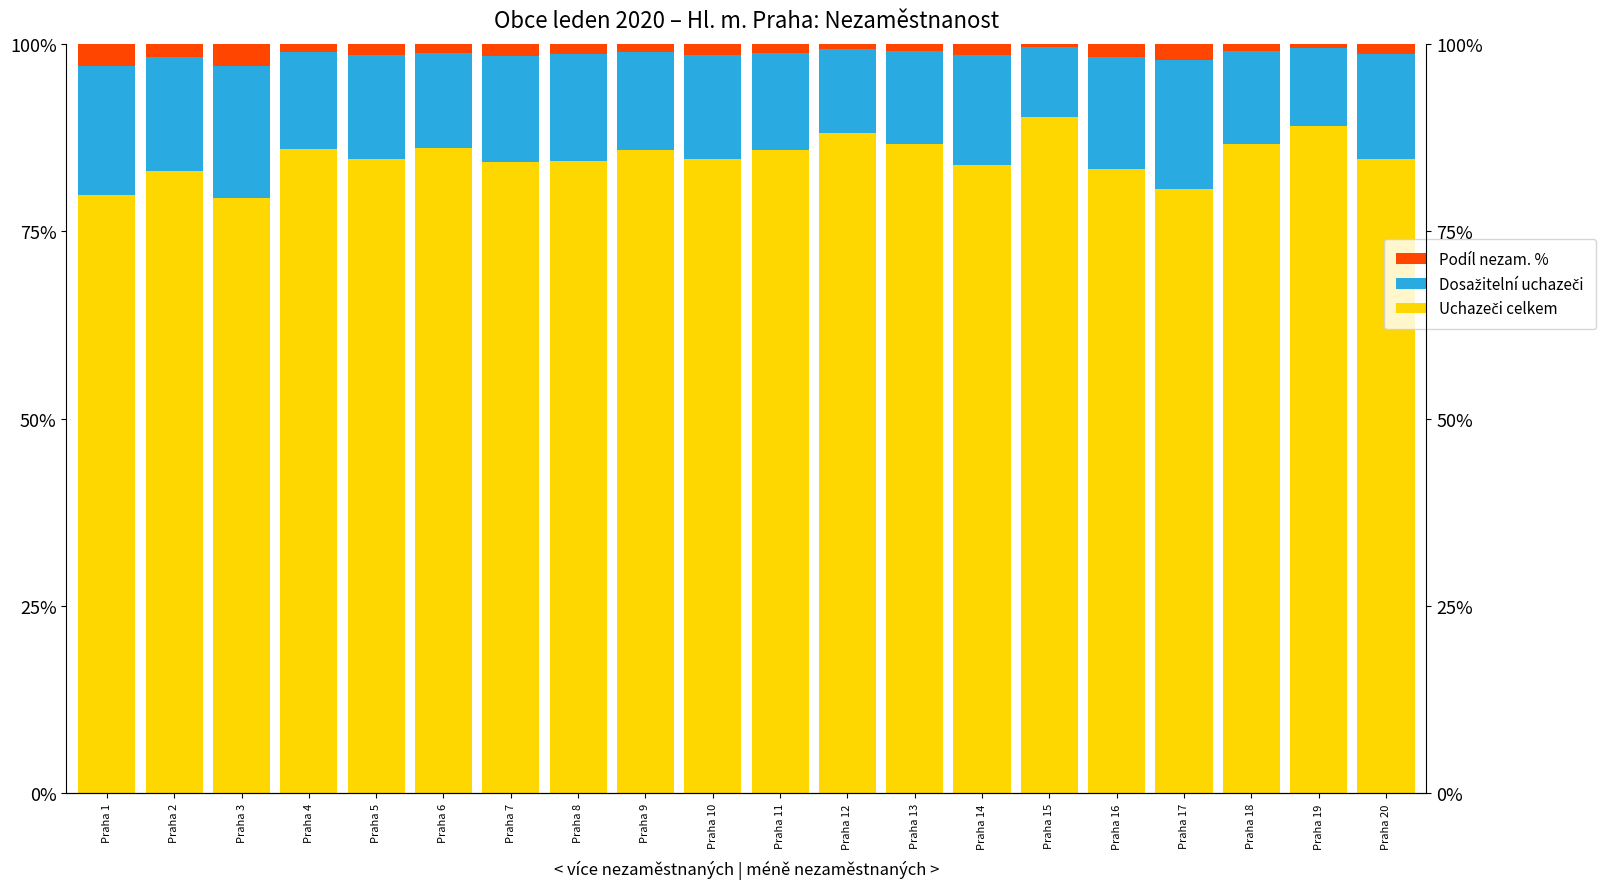

At which category is the sum across all series the highest?

Praha 1